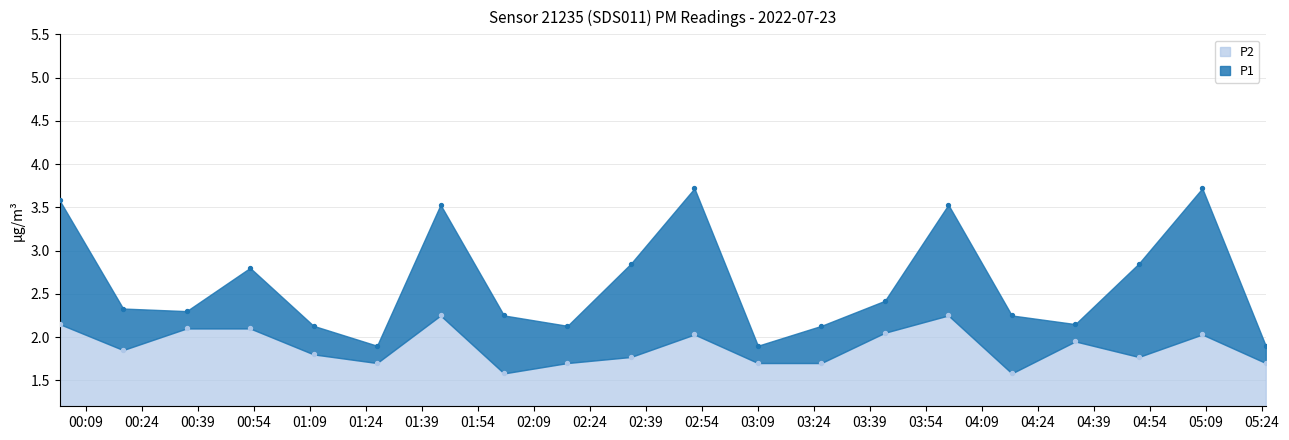

Which series contains the lowest Y value?

P2